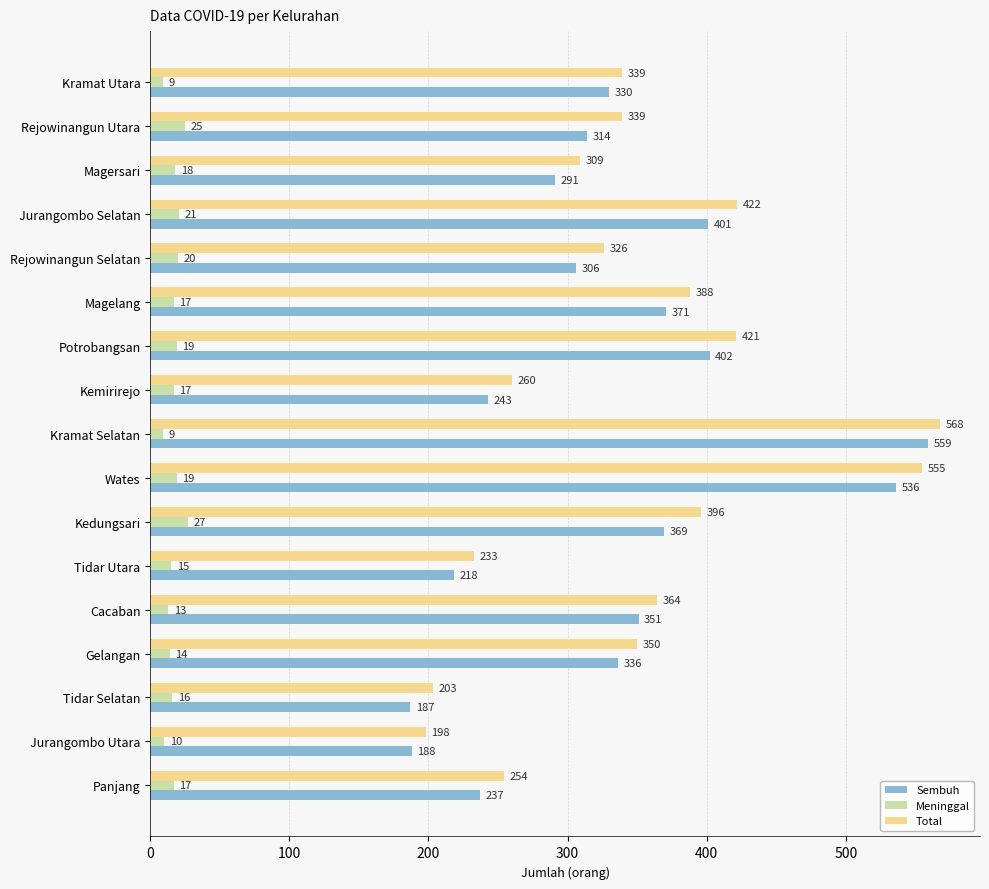

How many data points in Sembuh are less than 330?

8